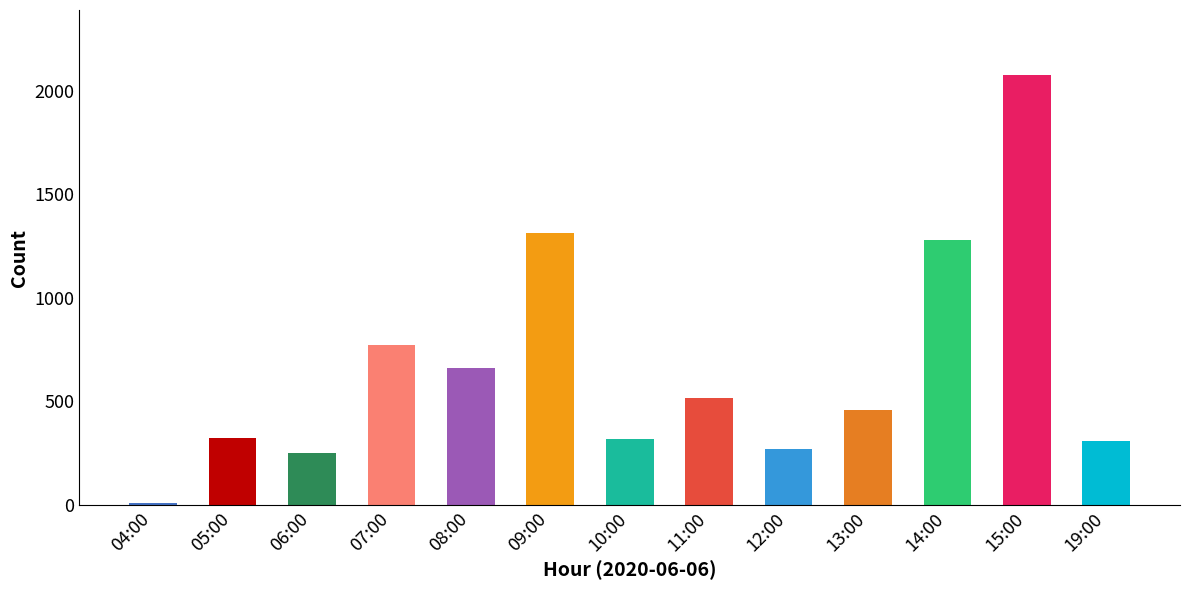

What is the label of the 7th bar from the left?

10:00